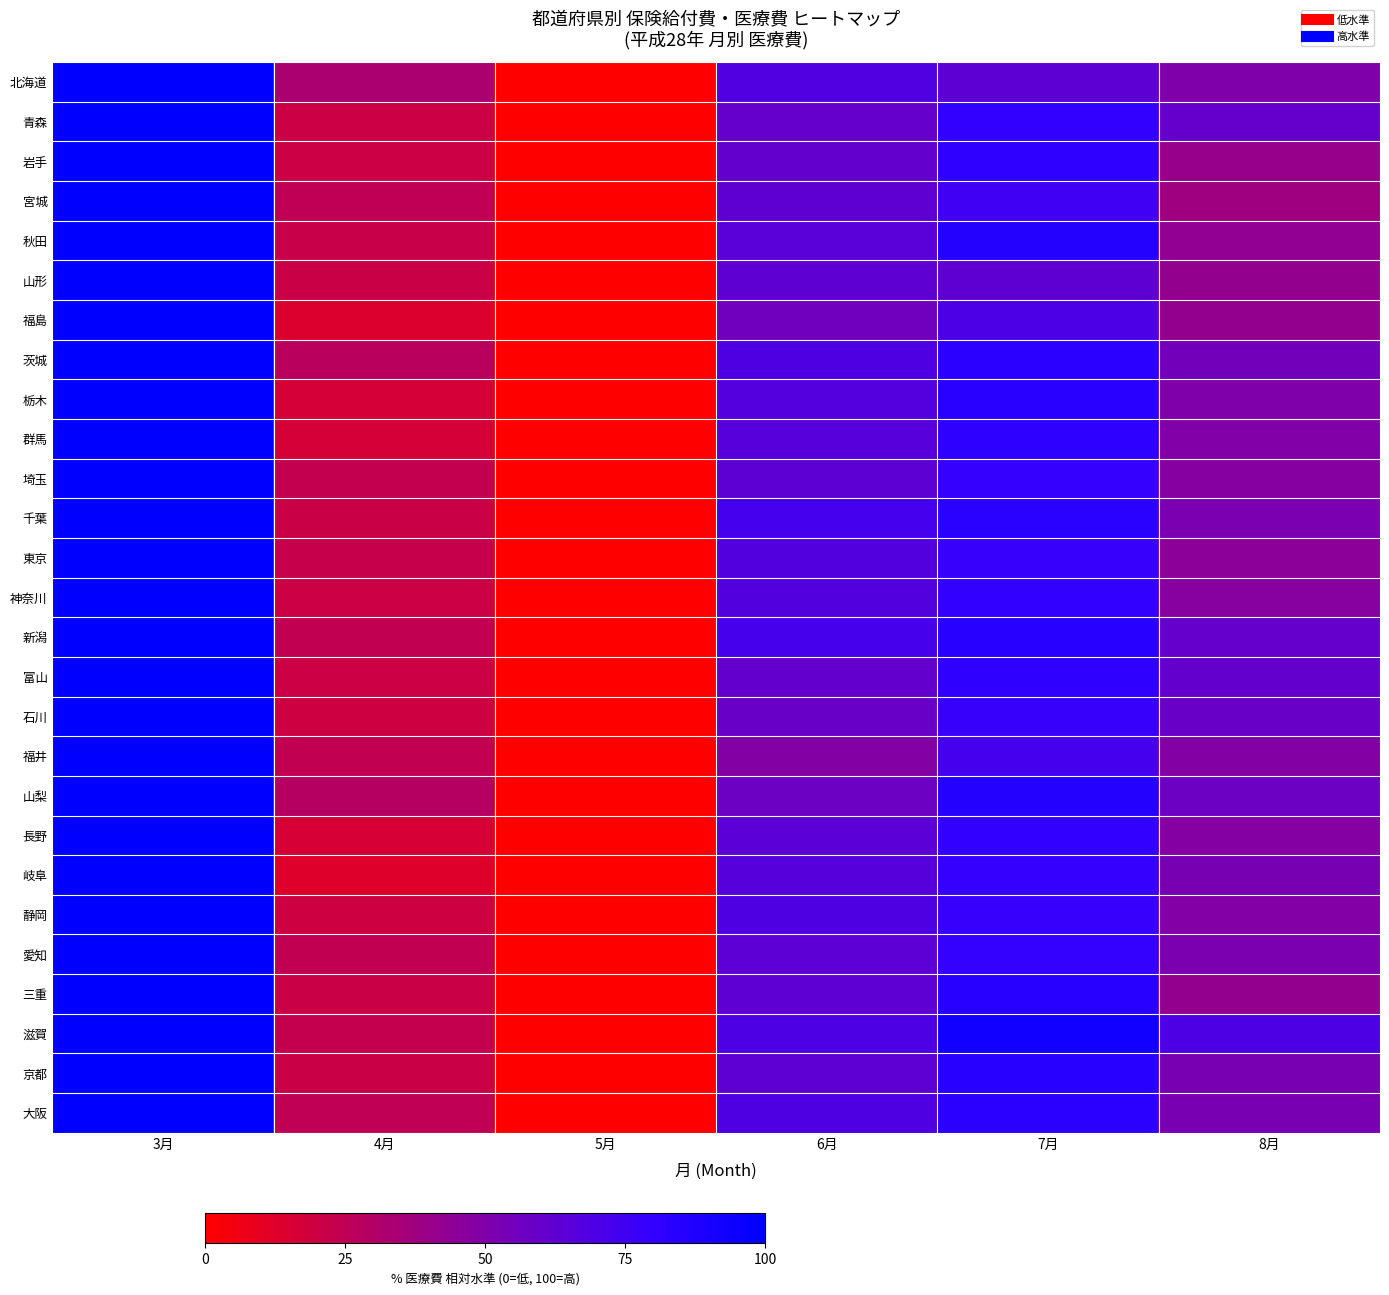

What is the maximum value shown in the chart?

100.0